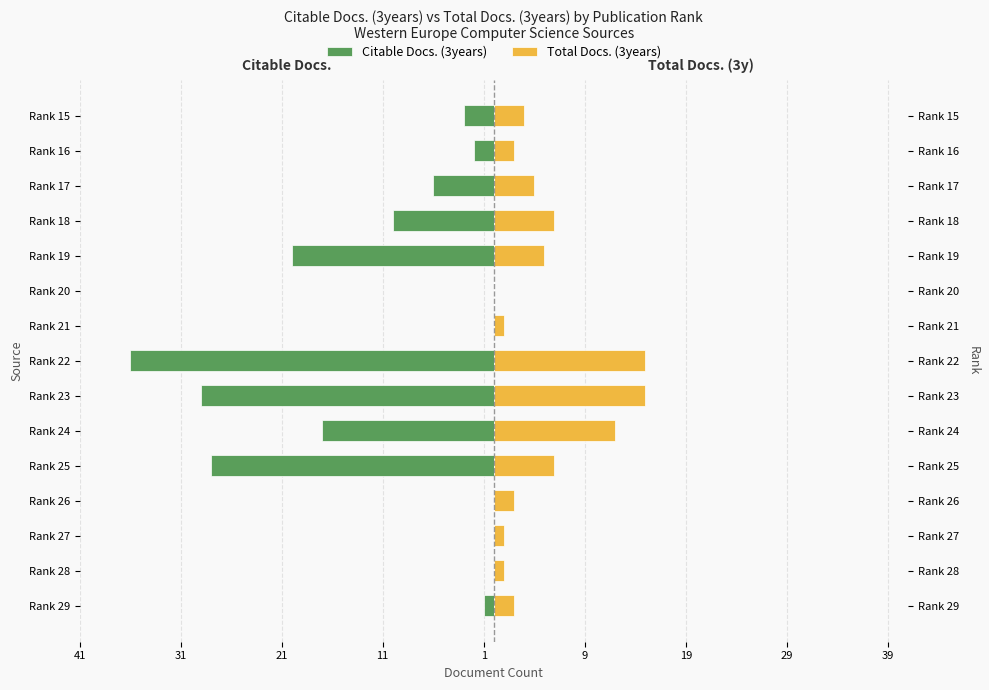

How many values in the Citable Docs. (3years) series are below -3?

7